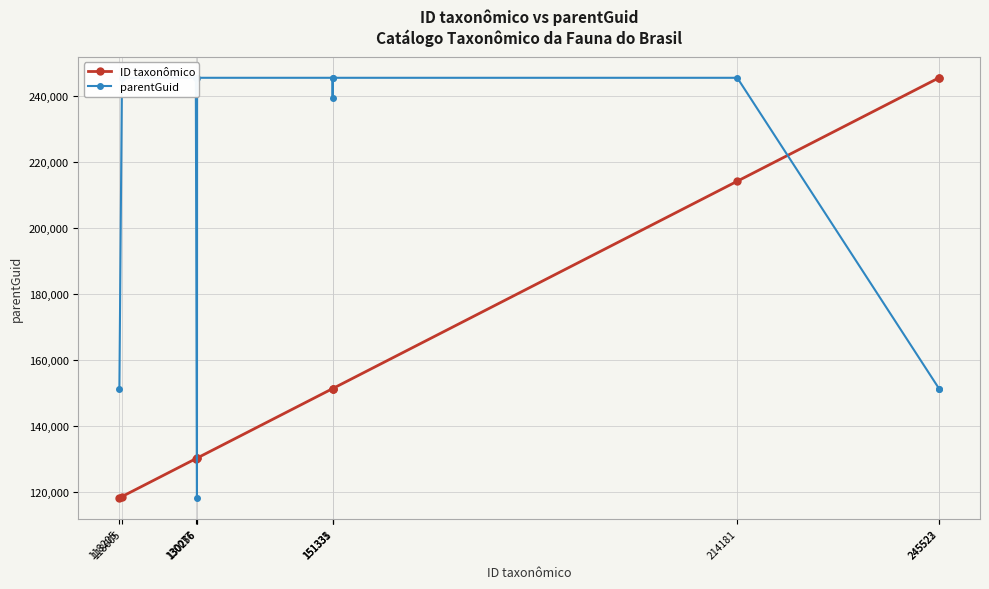

What value does the parentGuid series have at 130276?

245523